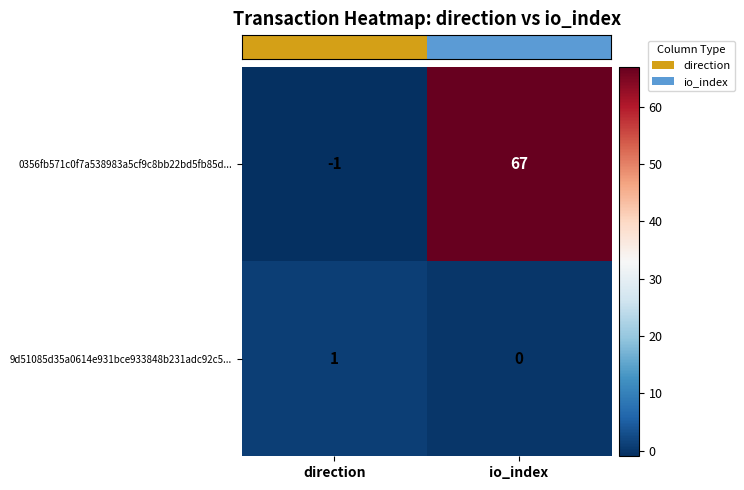

Which series has the largest total across all categories?

0356fb571c0f7a538983a5cf9c8bb22bd5fb85d...